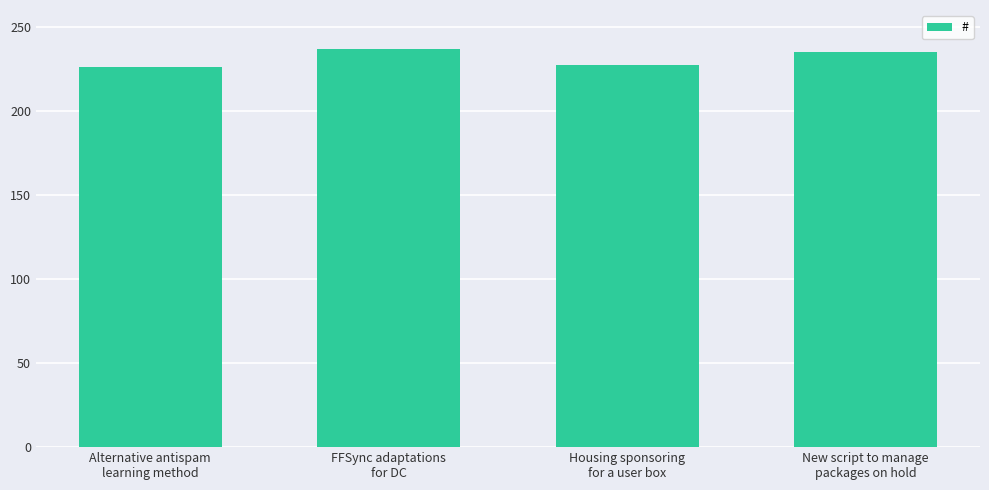

What is the sum of all values?

925